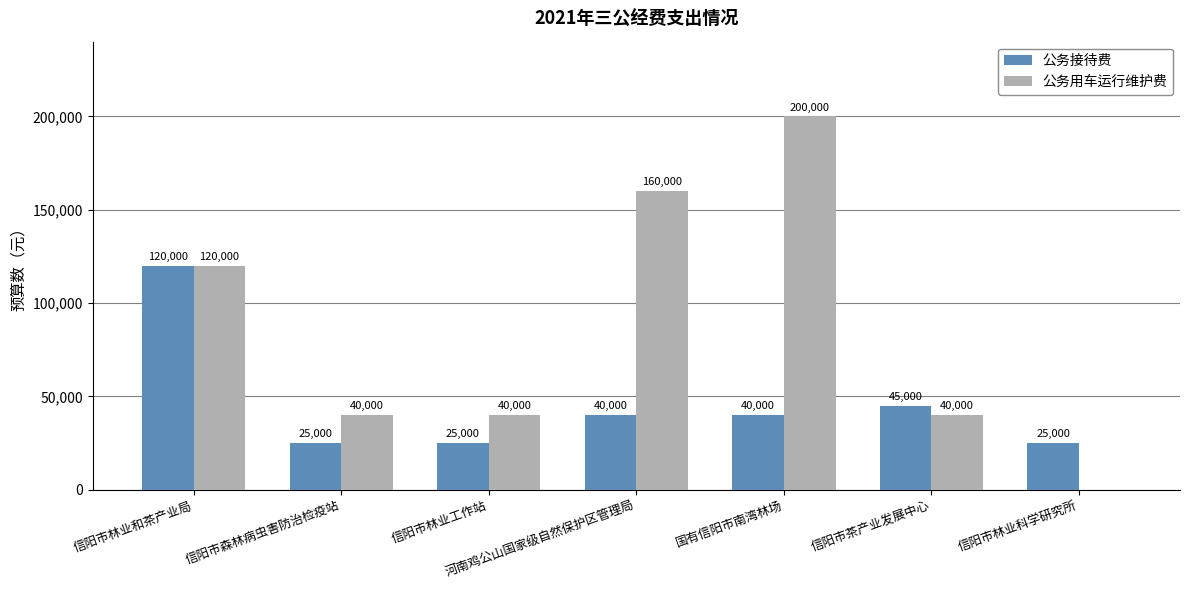

How many distinct data groups are displayed?

2